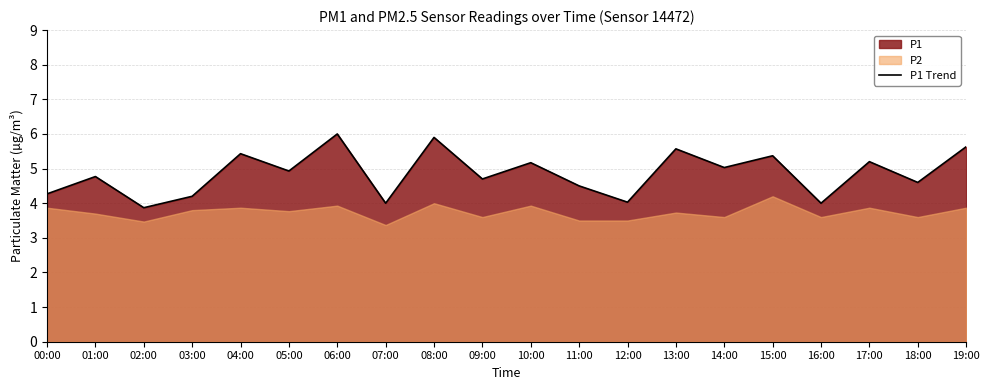

What is the label of the 9th point from the left?

08:00